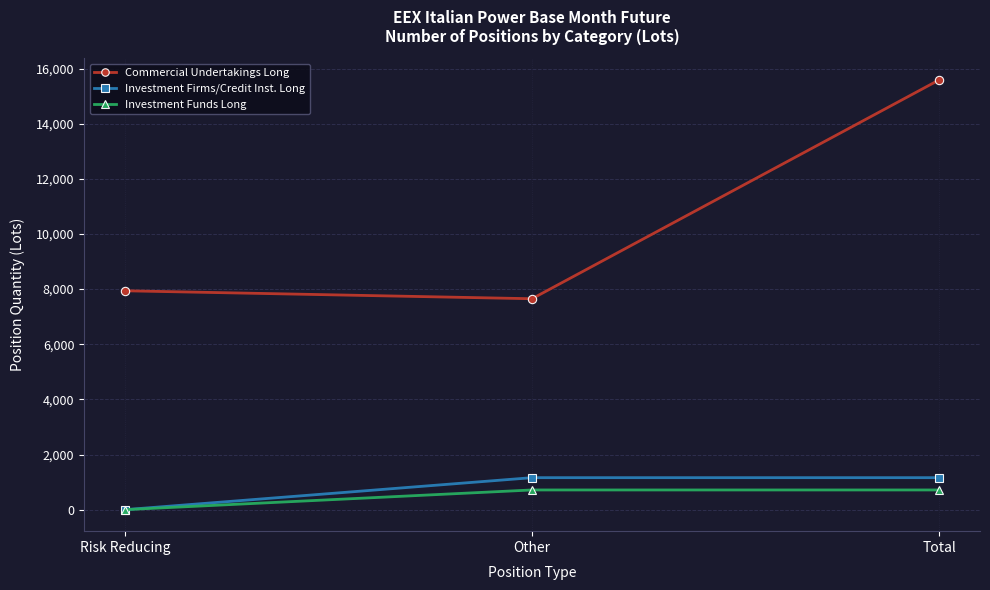

What is the difference between the highest and lowest values at Total?

14877.0